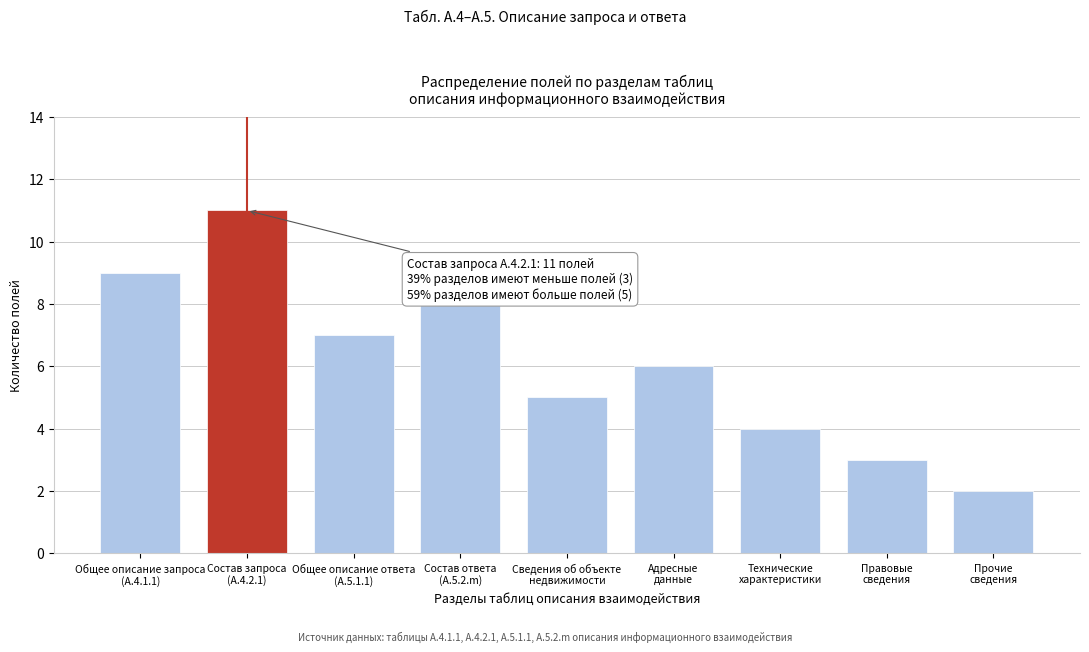

Reading right to left, what are all the values shown in this chart?

2	3	4	6	5	8	7	11	9